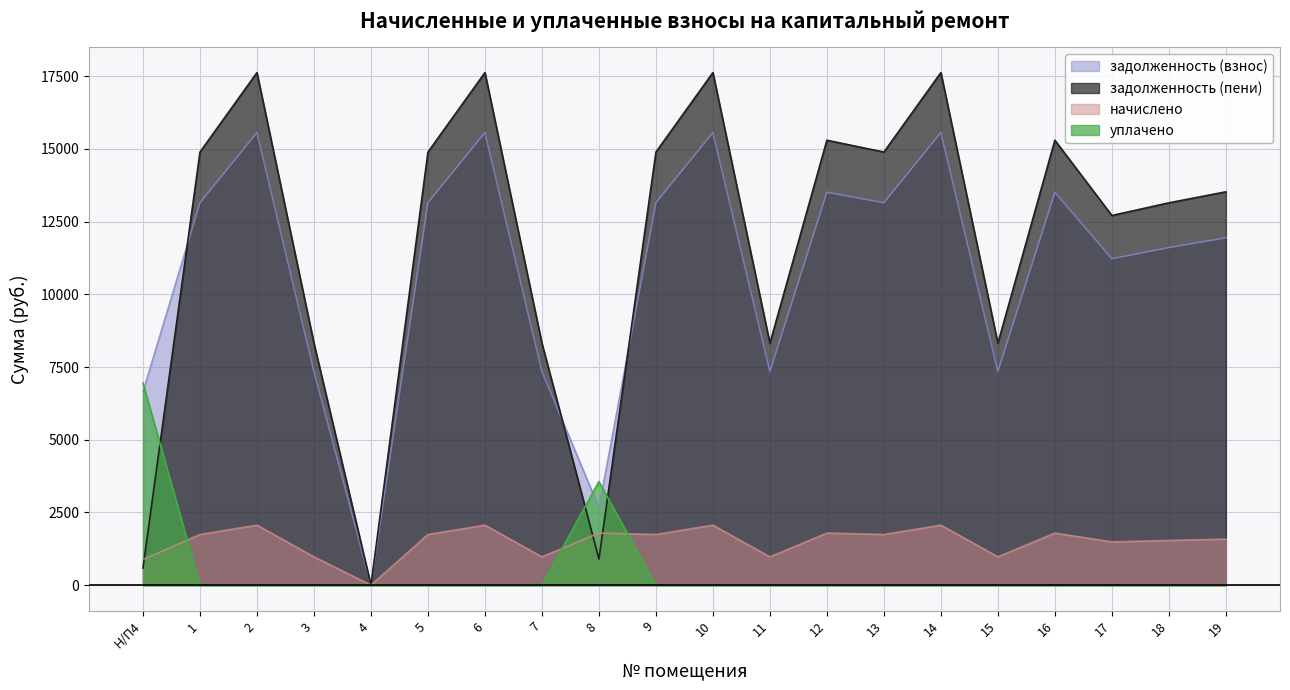

At which label does уплачено reach its peak?

Н/П4